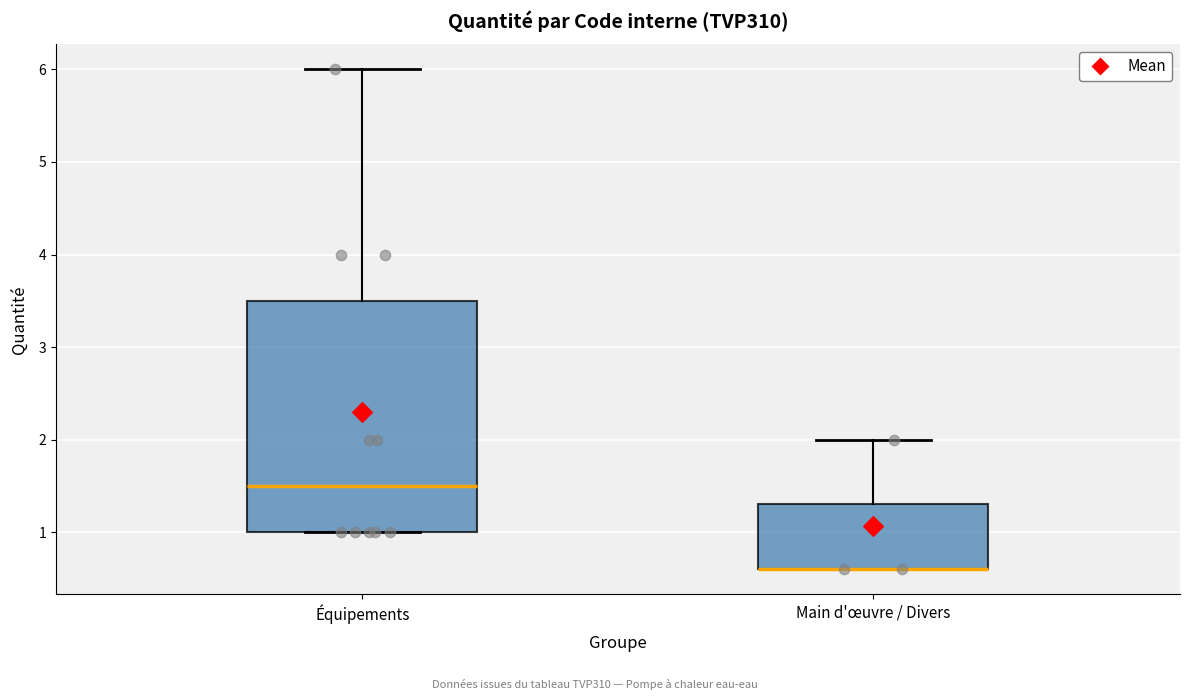

Where is the lower edge of the box for Main d'œuvre / Divers on the y-axis? The values are not printed on the chart, so give them approximately, as read against the axis.

0.6